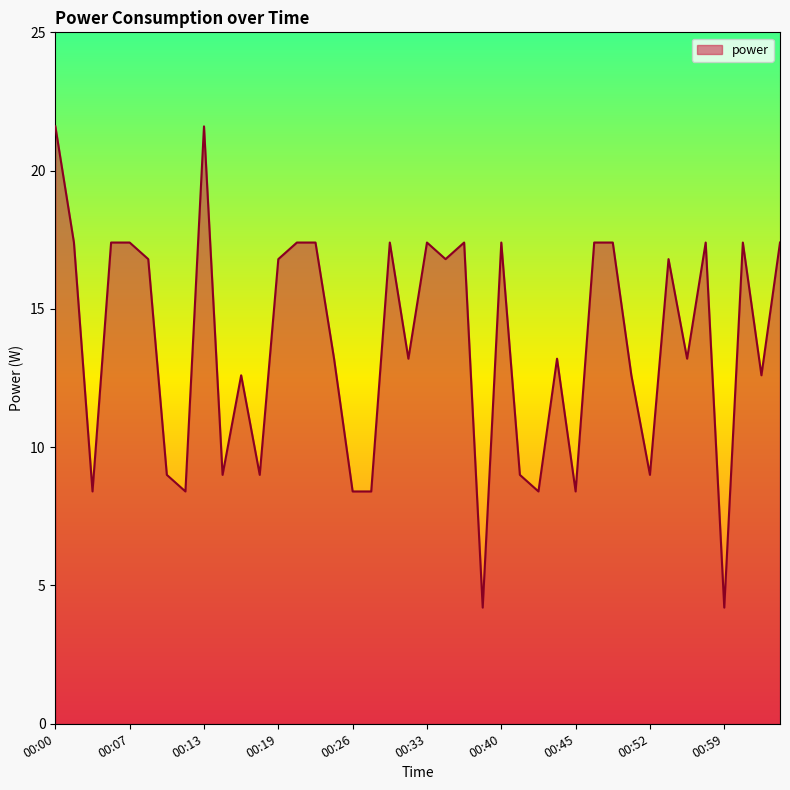

What is the difference between the maximum and minimum values?

17.4